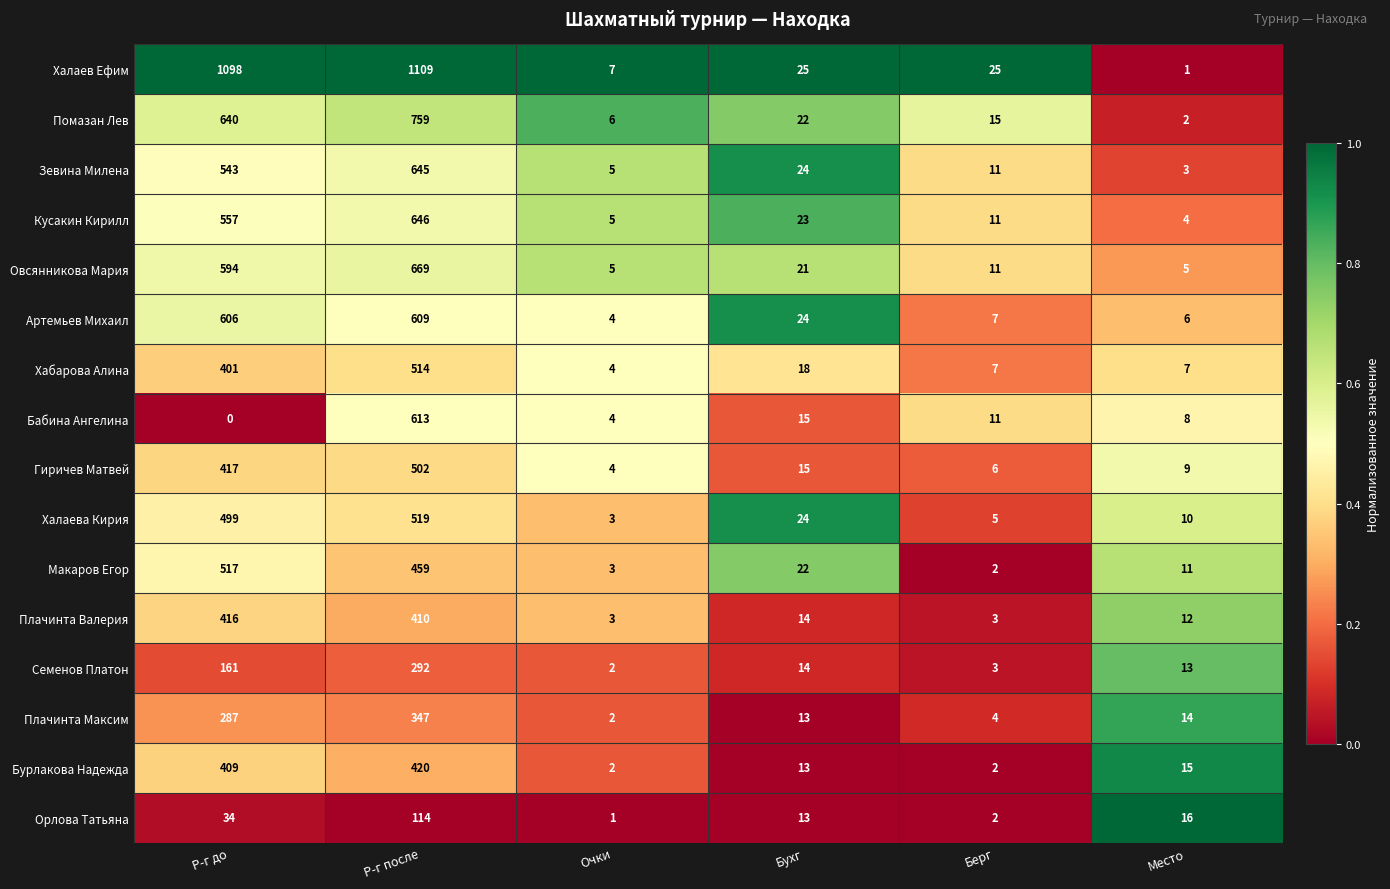

What is the approximate value of Плачинта Валерия at Р-г после?

410